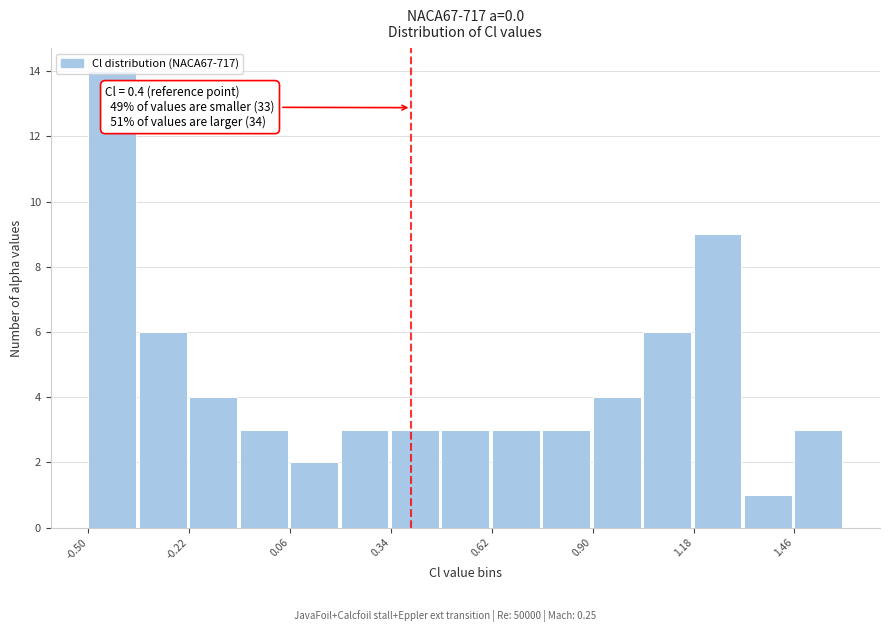

Around what value on the x-axis is the tallest bar? Give the approximate position of its centre, as read against the axis.

-0.45